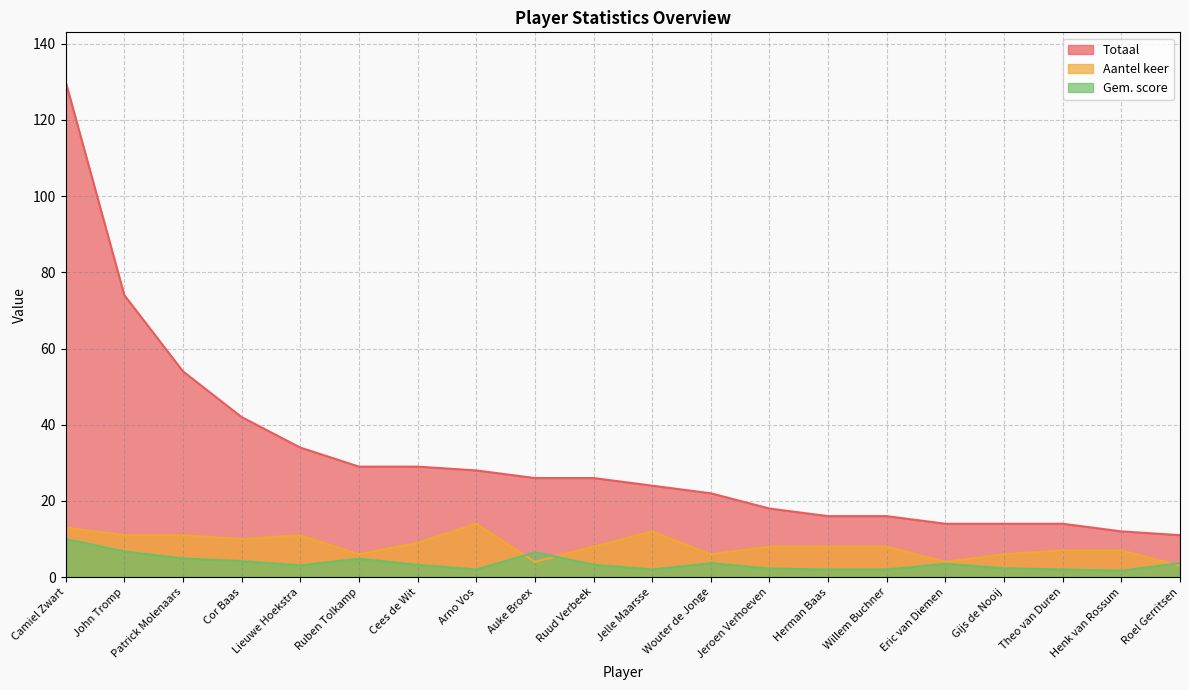

At which category is the sum across all series the highest?

Camiel Zwart